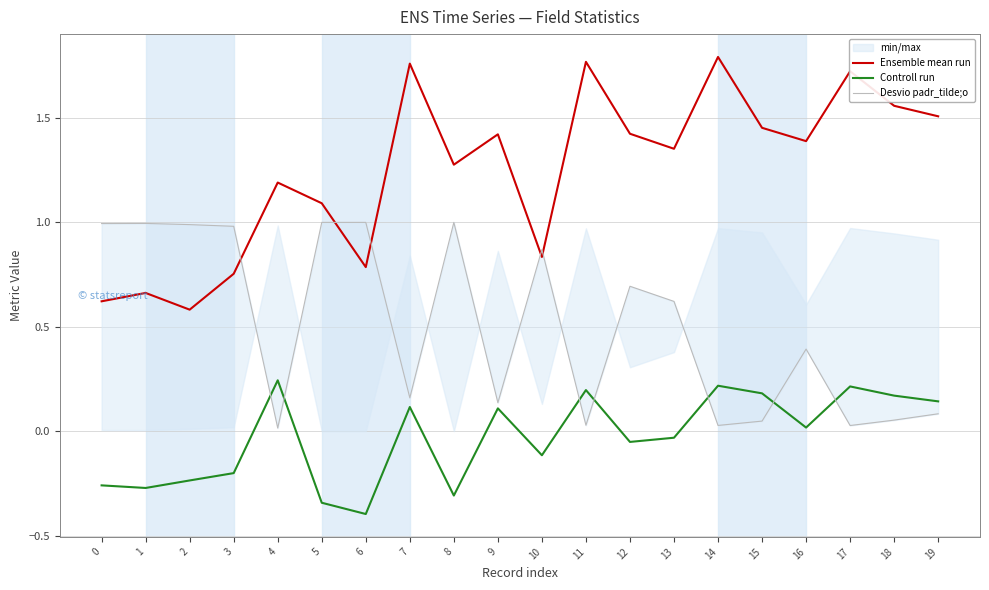

Which series has the largest total across all categories?

Ensemble mean run